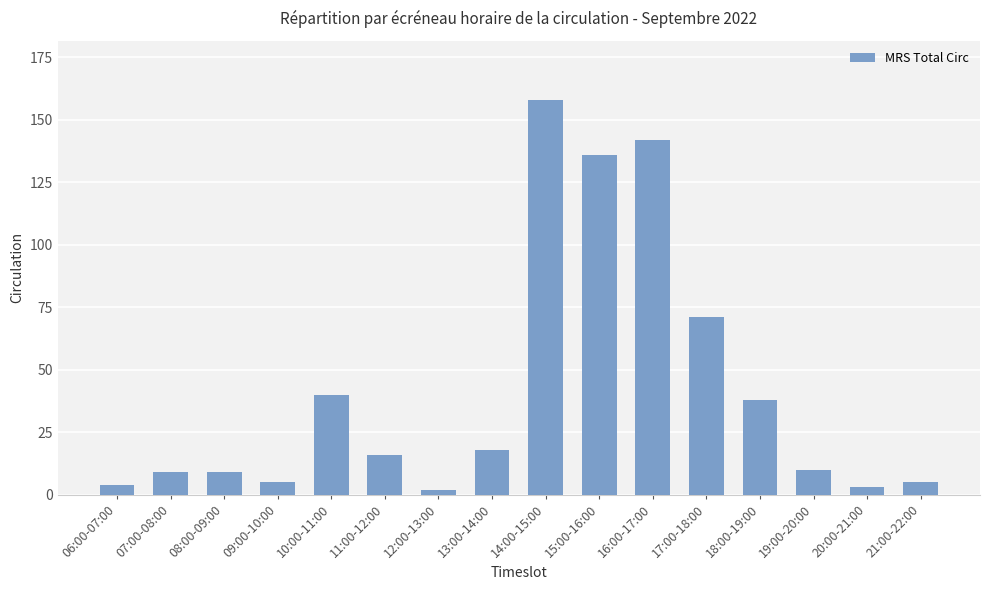

Are the bars grouped side by side (vs. stacked)?

No